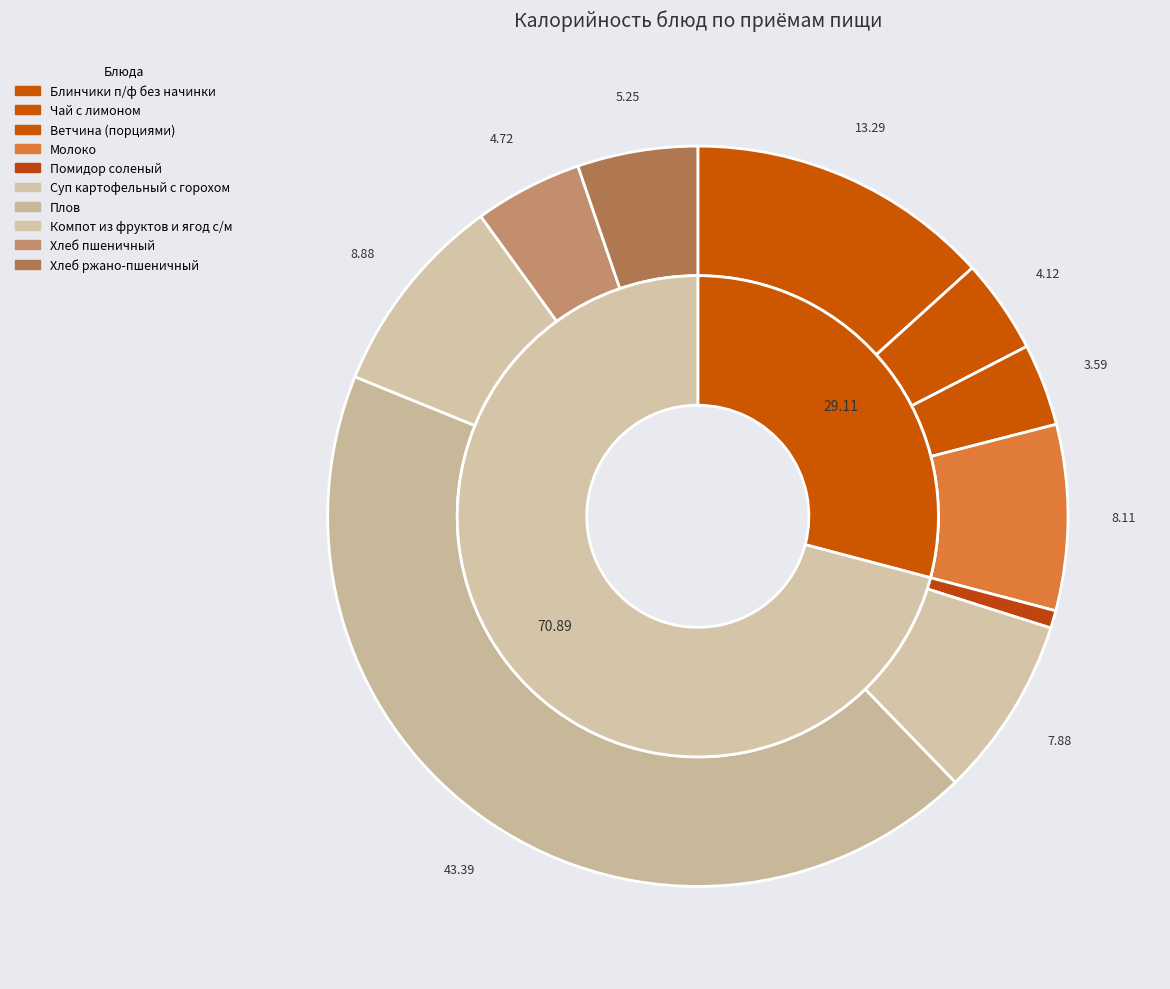

Is it true that Плов is 43% of the pie?

True